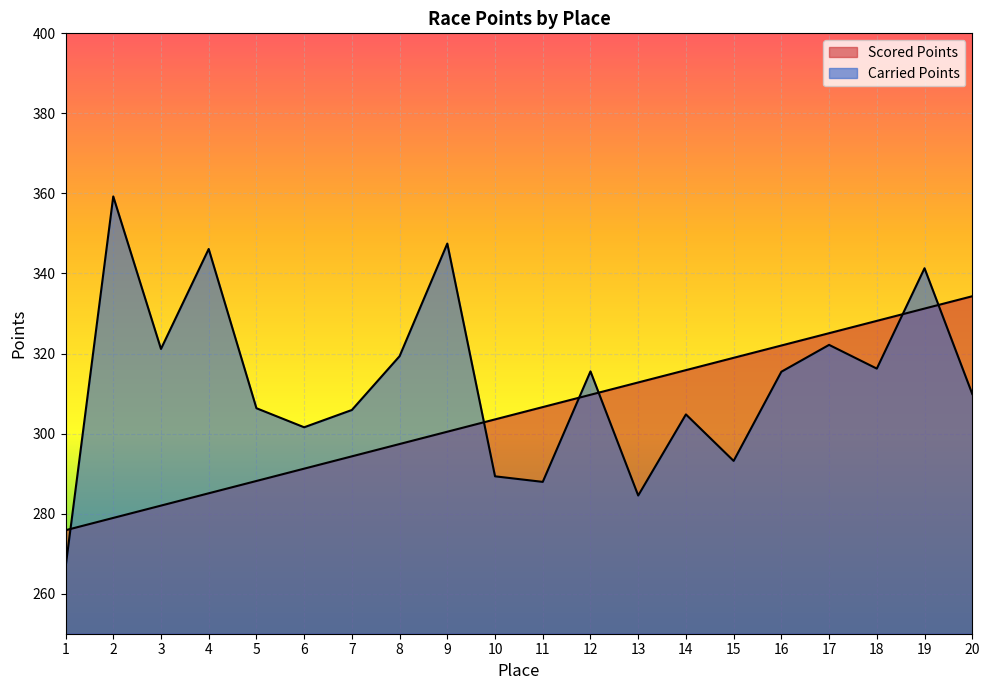

Where does the Carried Points series first go above 315?

2